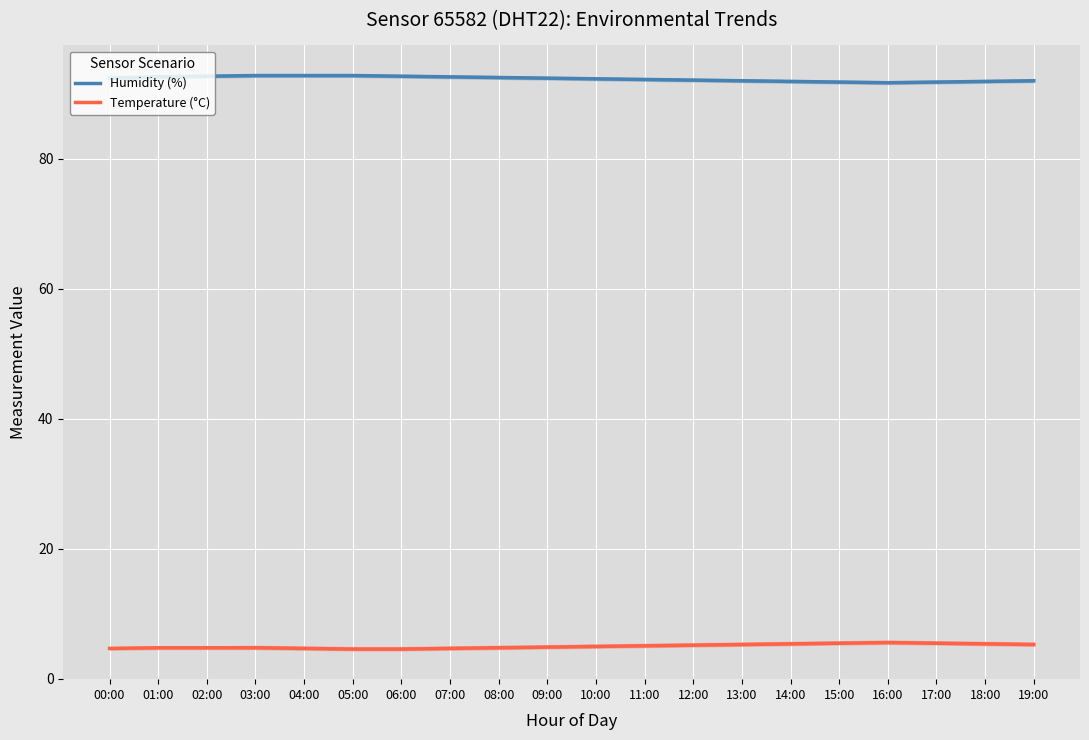

The value of Temperature (°C) at 15:00 is 2.2. True or false?

False